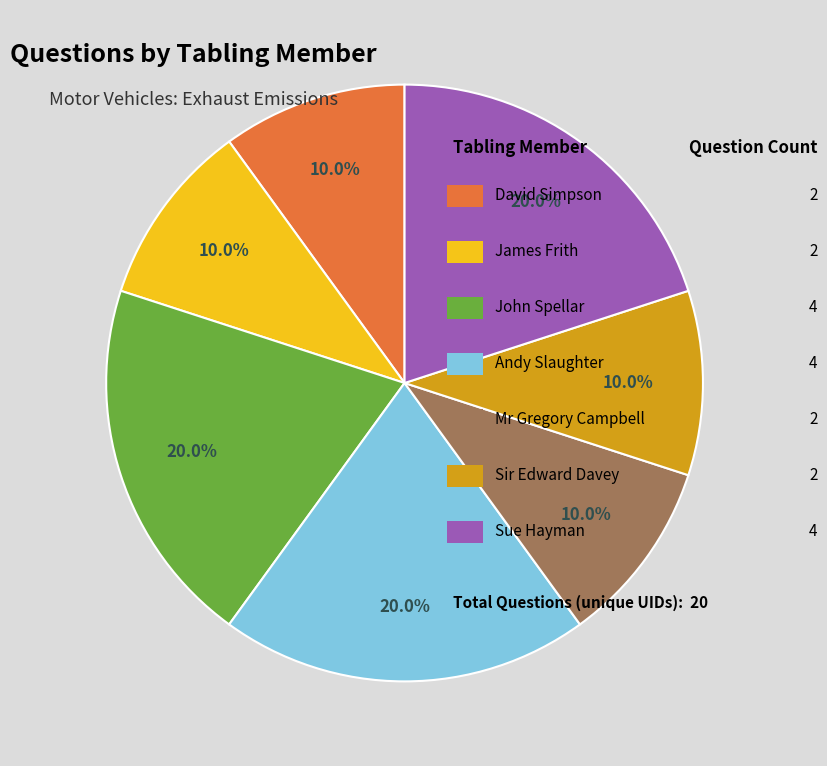

Is there any slice that represents more than half of the pie?

No